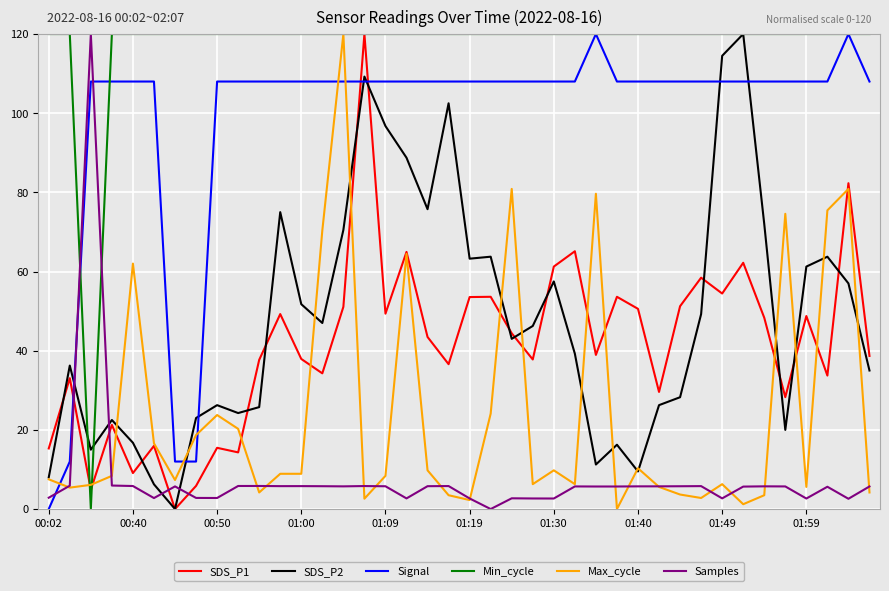

Which series ends up on top after the final intersection of SDS_P2 and Samples?

SDS_P2